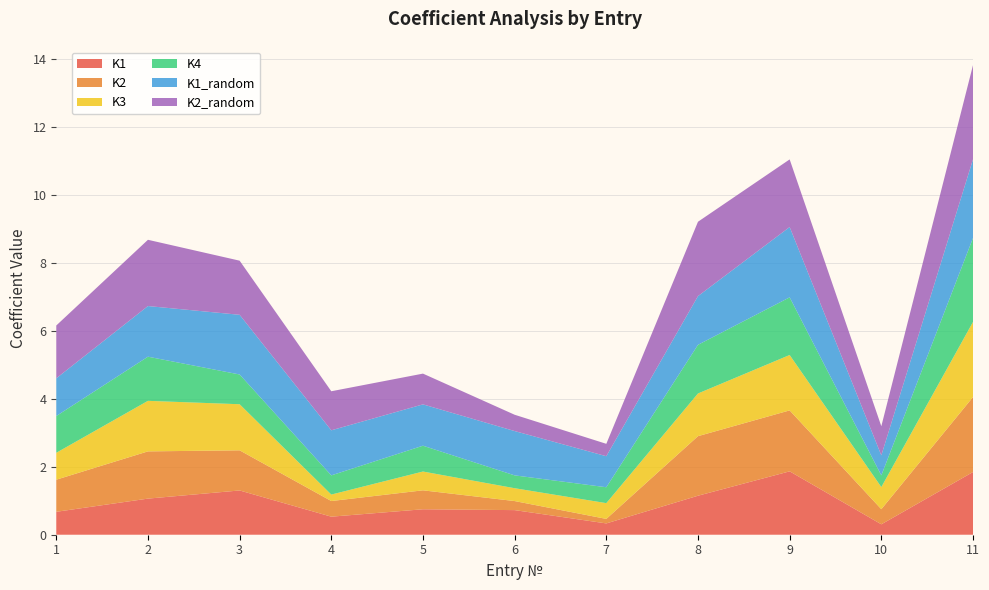

Reading left to right, transcribe all the data shown in this chart.

K1: 1=0.7	2=1.1	3=1.3	4=0.5	5=0.7	6=0.7	7=0.3	8=1.1	9=1.9	10=0.3	11=1.8
K2: 1=0.9	2=1.4	3=1.2	4=0.5	5=0.6	6=0.3	7=0.1	8=1.8	9=1.8	10=0.4	11=2.2
K3: 1=0.8	2=1.5	3=1.4	4=0.2	5=0.6	6=0.4	7=0.5	8=1.3	9=1.6	10=0.7	11=2.2
K4: 1=1.1	2=1.3	3=0.9	4=0.6	5=0.8	6=0.4	7=0.5	8=1.4	9=1.7	10=0.3	11=2.5
K1_random: 1=1.1	2=1.5	3=1.8	4=1.3	5=1.2	6=1.3	7=0.9	8=1.4	9=2.1	10=0.6	11=2.3
K2_random: 1=1.6	2=1.9	3=1.6	4=1.1	5=0.9	6=0.5	7=0.4	8=2.2	9=2.0	10=0.9	11=2.8